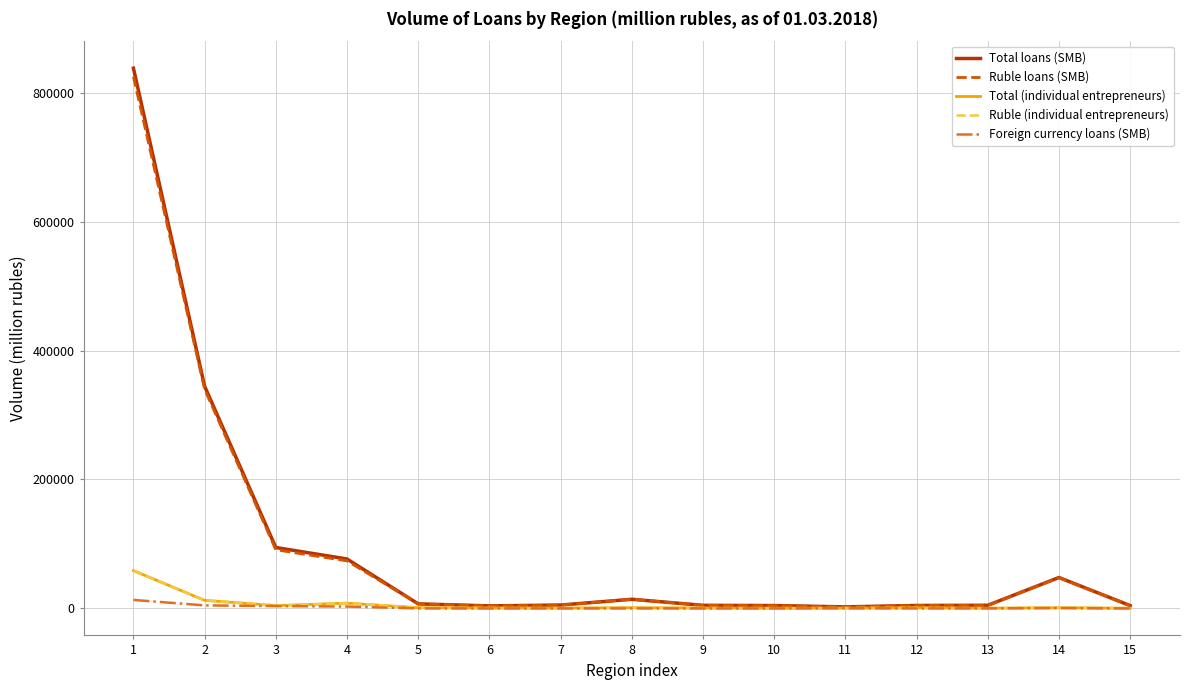

Which series has the widest spread of values?

Total loans (SMB)